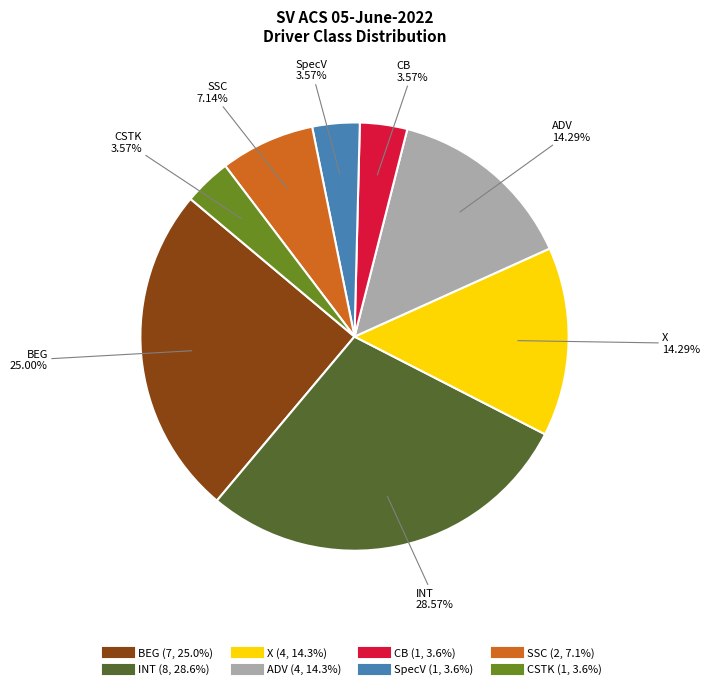

What is the total percentage of INT and X?

42.9%